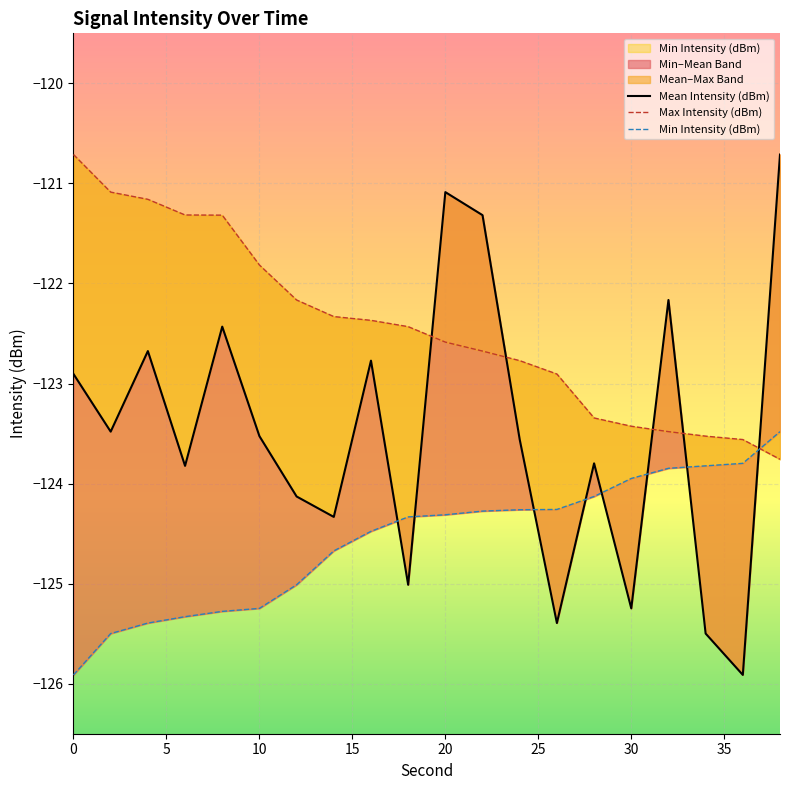

What is the lowest value of the Mean Intensity (dBm) series?

-125.9